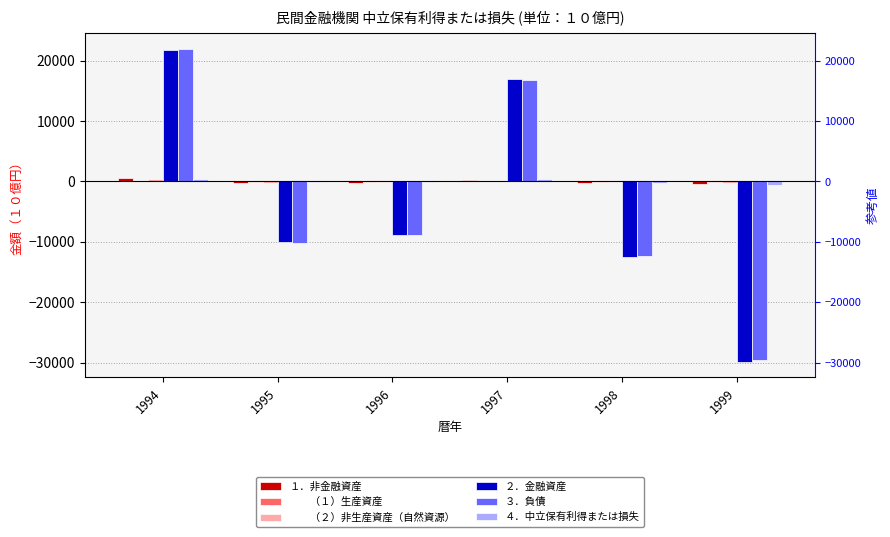

Reading left to right, extract all data points from this chart.

１．非金融資産: 591.8	-235.0	-168.7	247.3	-169.1	-369.1
　　（１）生産資産: 105.1	-48.0	-41.8	82.1	-61.2	-149.8
　　（２）非生産資産（自然資源）: 486.7	-187.0	-126.9	165.3	-107.9	-219.3
２．金融資産: 21868.9	-10046.2	-8850.5	16952.8	-12441.3	-29853.3
３．負債: 22024.5	-10243.4	-8905.0	16864.5	-12346.0	-29614.9
４．中立保有利得または損失: 436.1	-37.9	-114.2	335.6	-264.5	-607.5